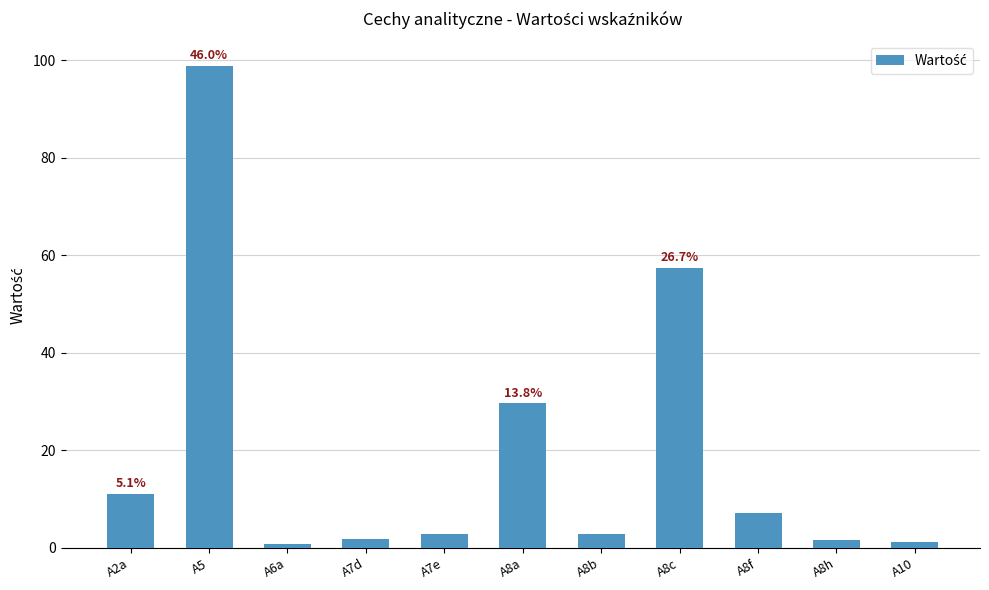

The value at A7e is 2.9. True or false?

True